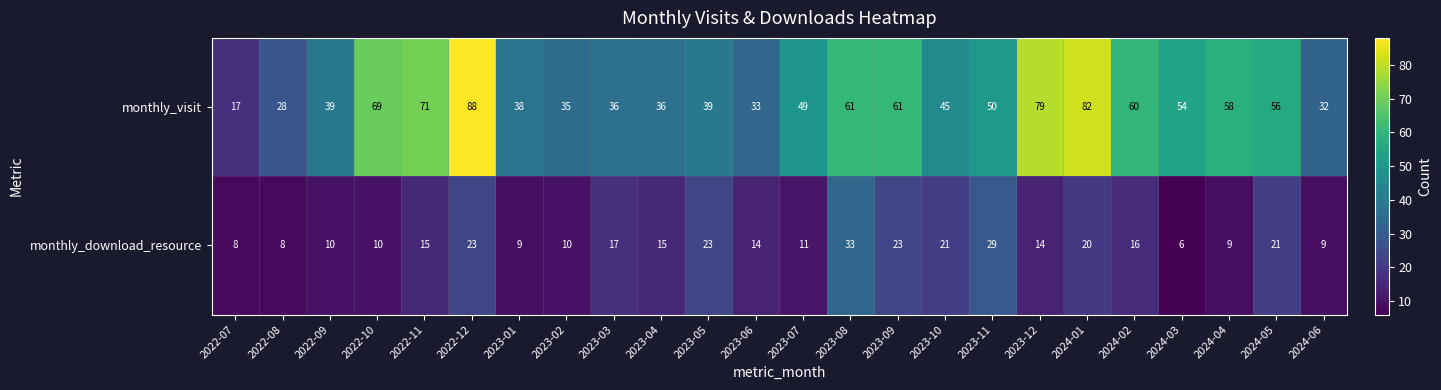

Is it true that monthly_visit equals 56 at 2024-05?

True